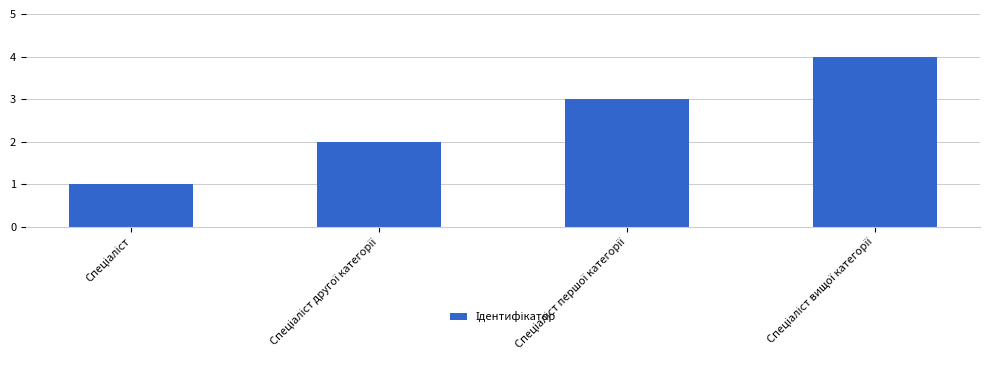

What is the sum of all values?

10